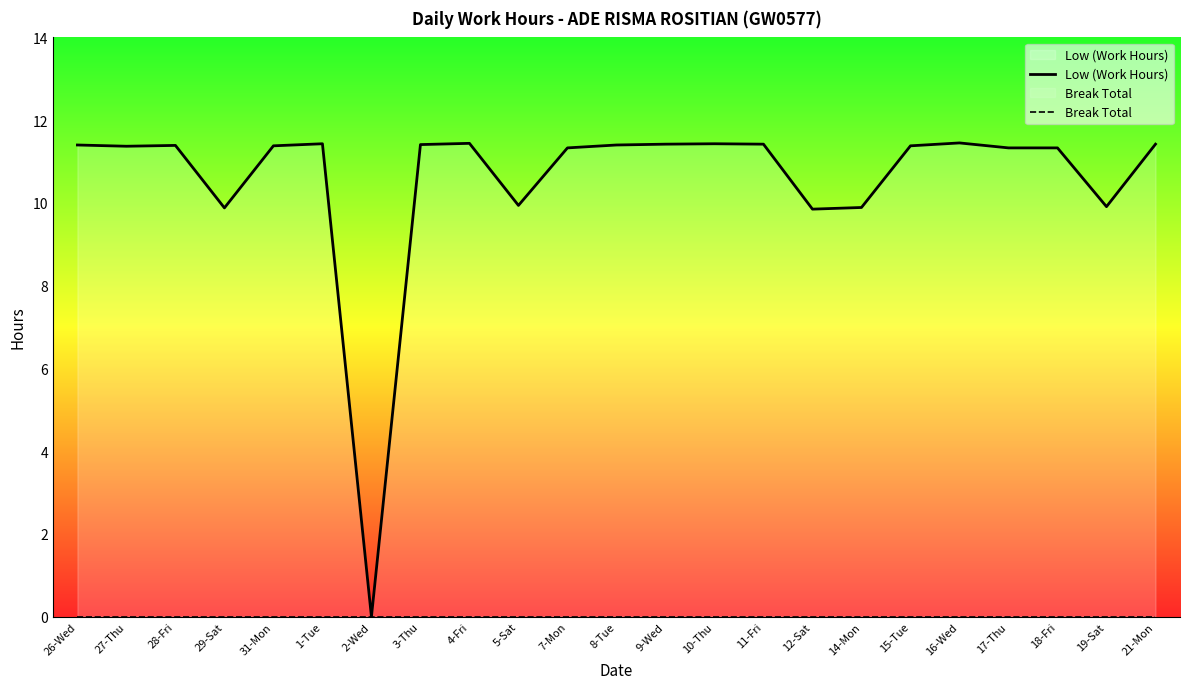

How many lines are shown in the chart?

2